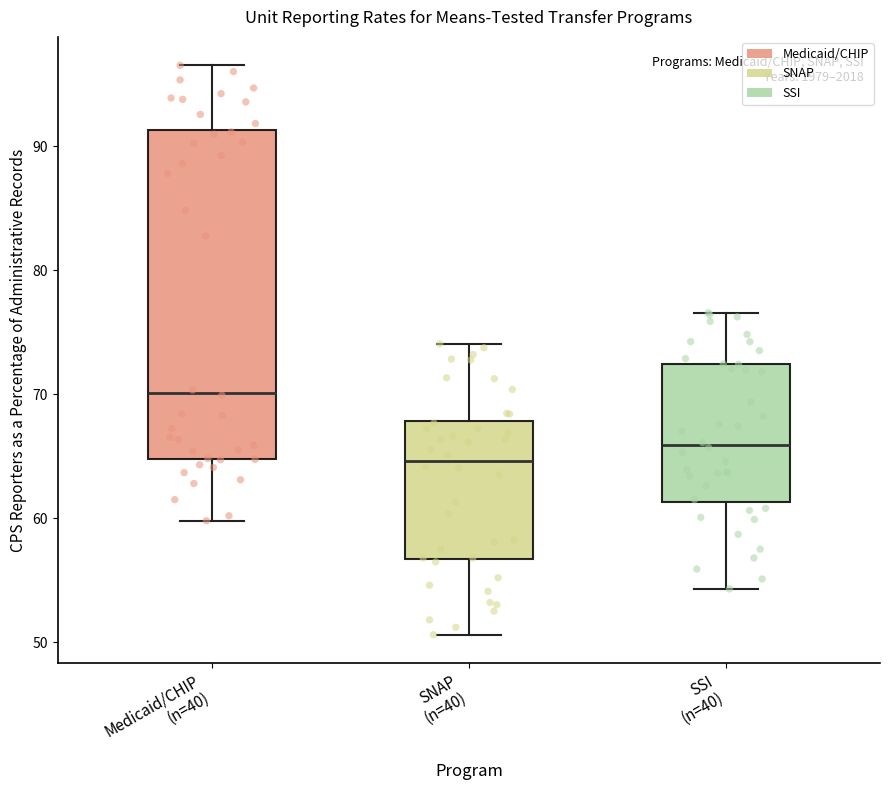

Which box's median line is the lowest?

SNAP (n=40)